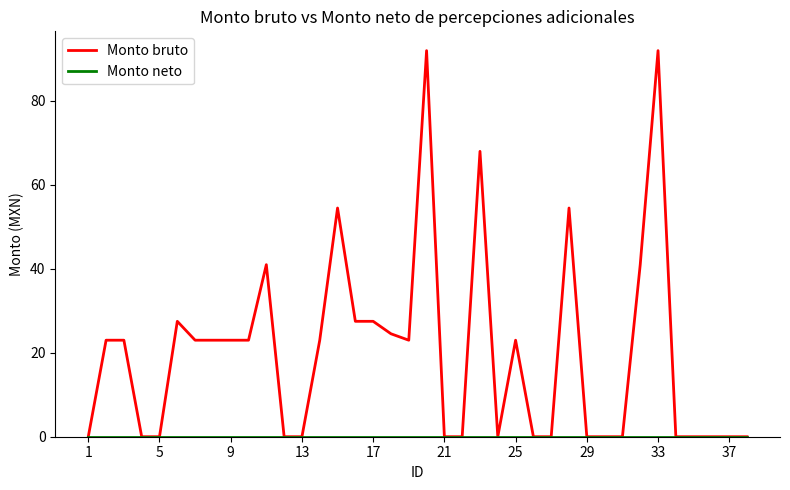

What is the highest value of the Monto bruto series?

92.0